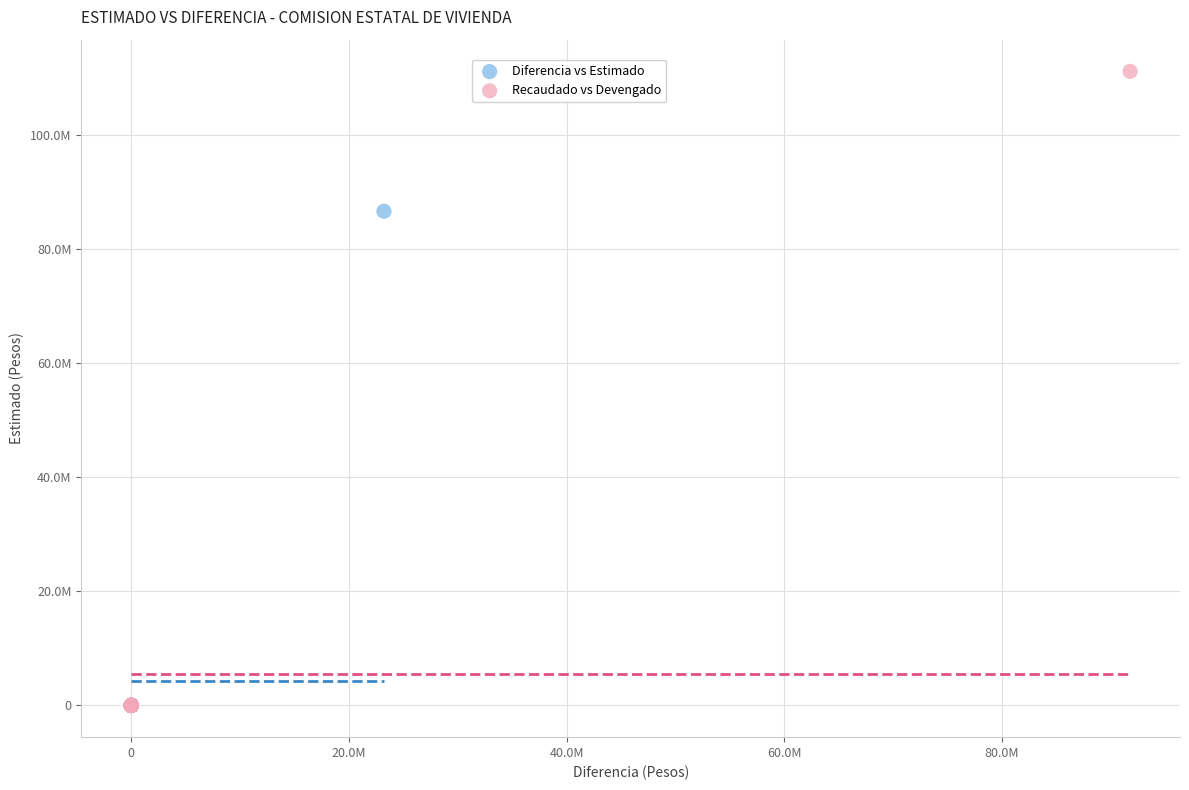

What are all the series names shown in the legend?

Diferencia vs Estimado, Recaudado vs Devengado